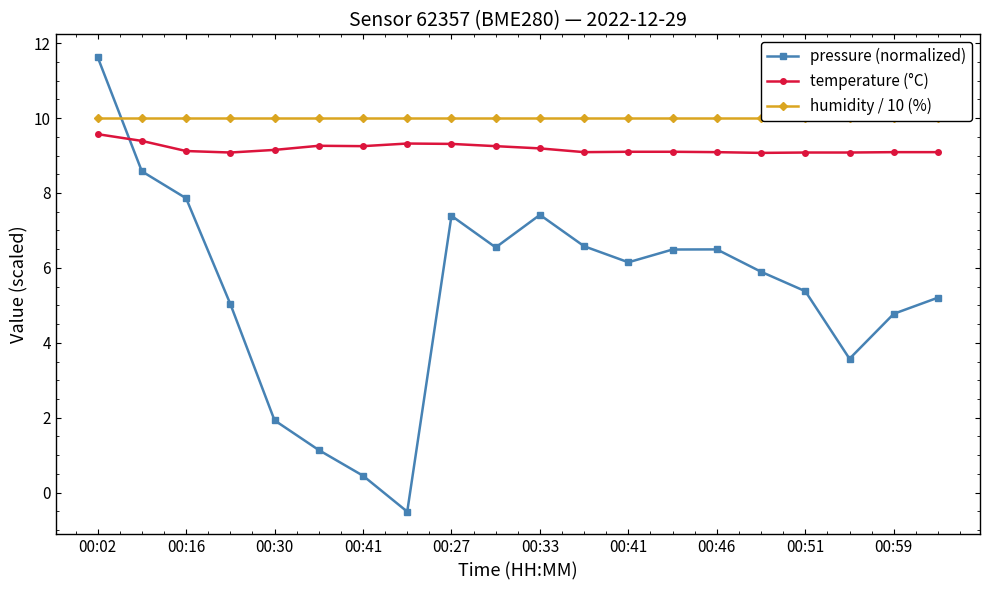

True or false: humidity / 10 (%) has more than 1 points higher than both neighbors.

False